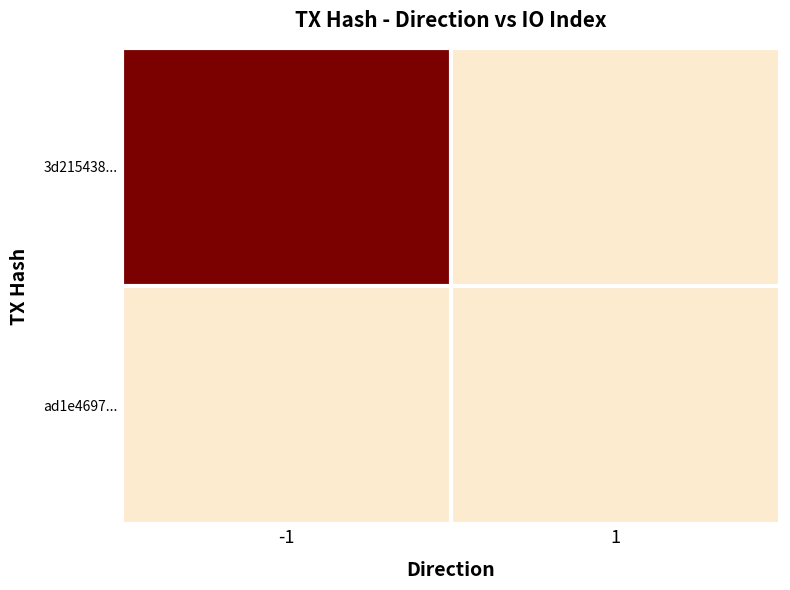

How many categories are shown in the chart?

2